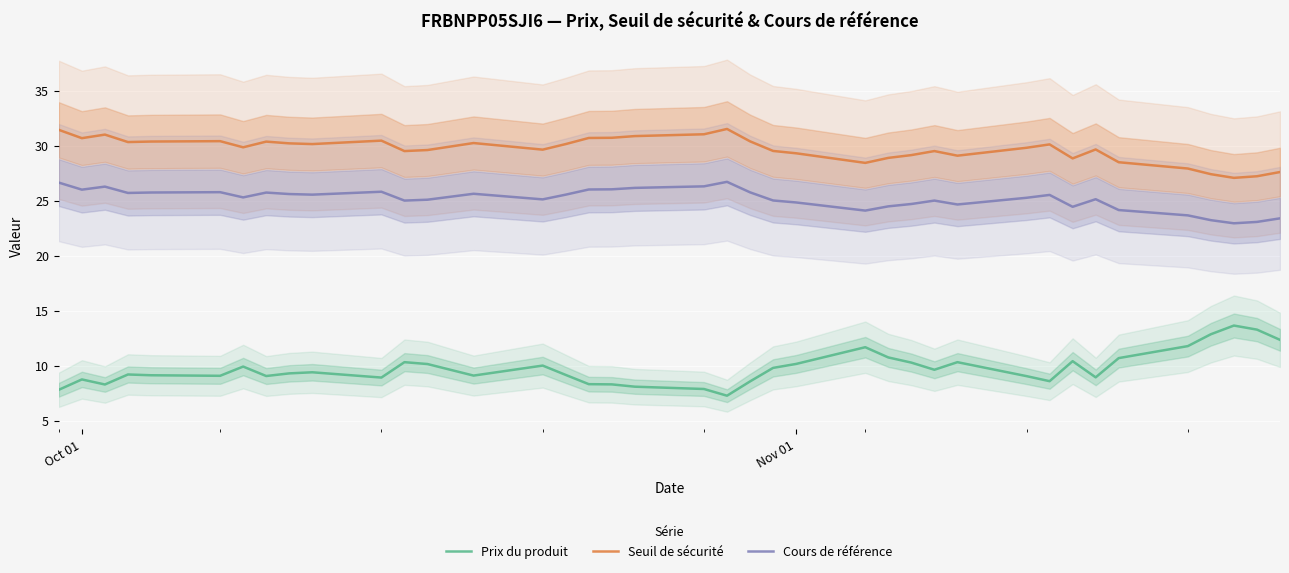

How many lines are shown in the chart?

3